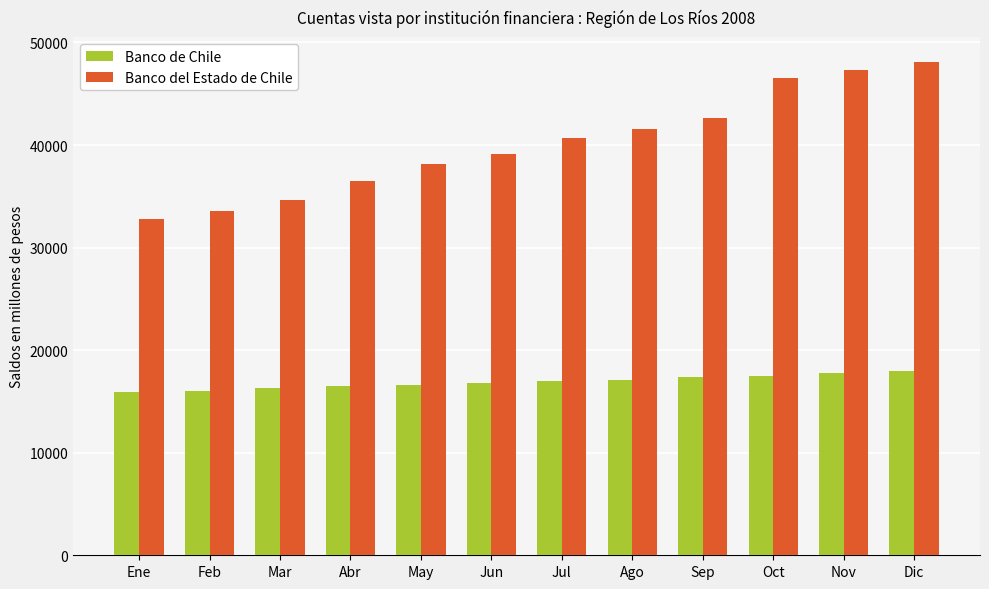

What are all the series names shown in the legend?

Banco de Chile, Banco del Estado de Chile